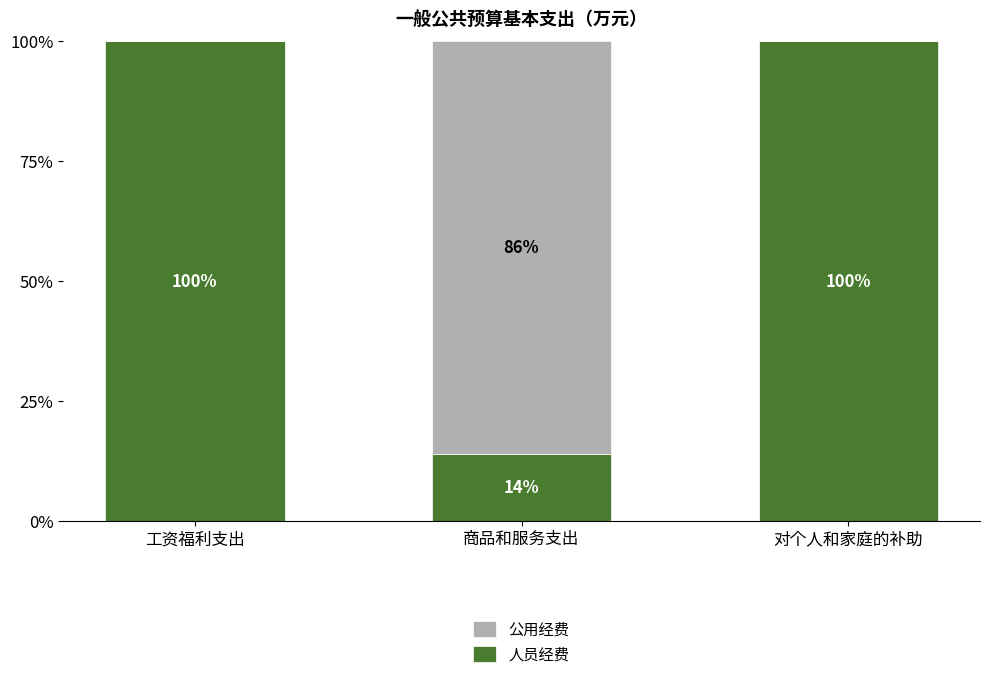

Is it true that 人员经费 equals 23.0 at 商品和服务支出?

False